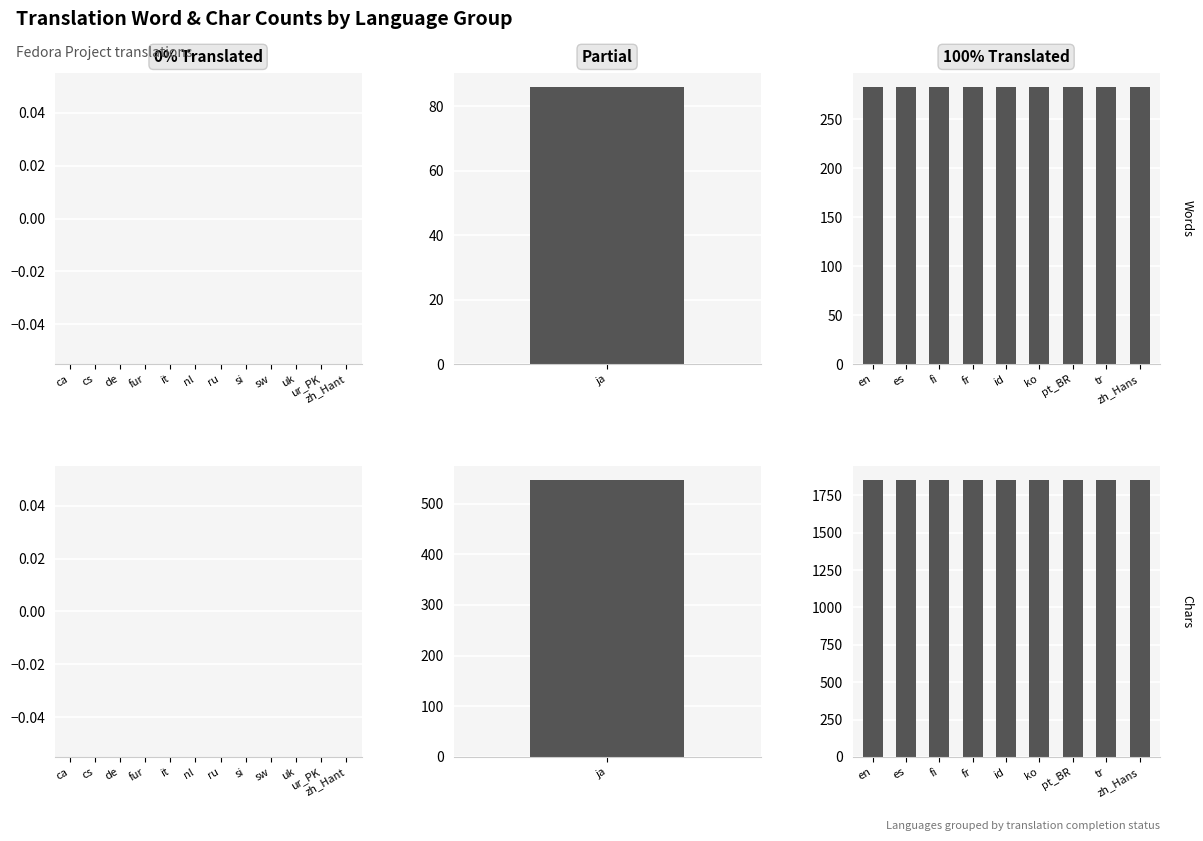

Which label corresponds to the smallest value in the chart?

en